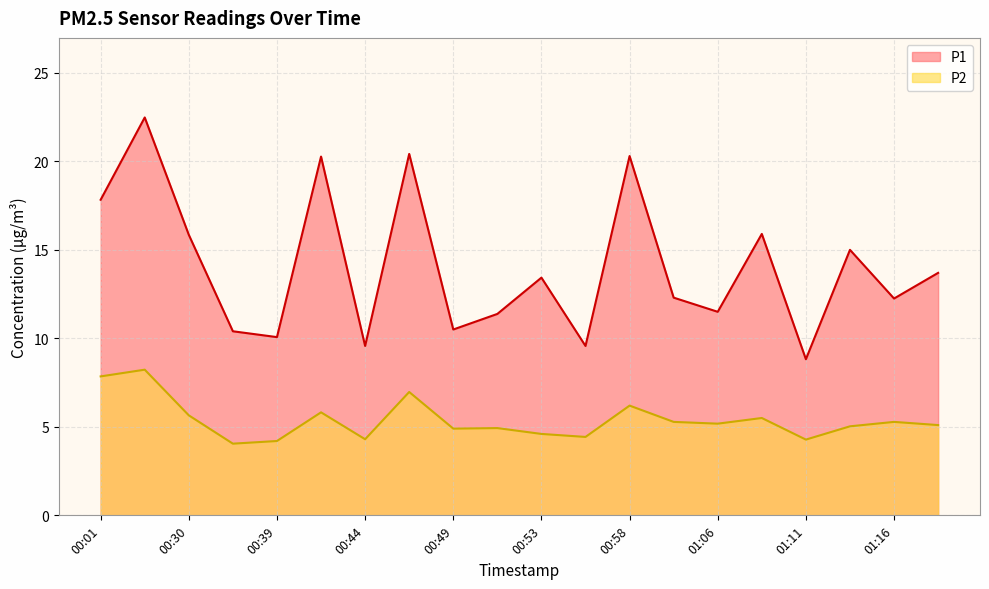

The P2 series shows 1.8 at 01:16. True or false?

False